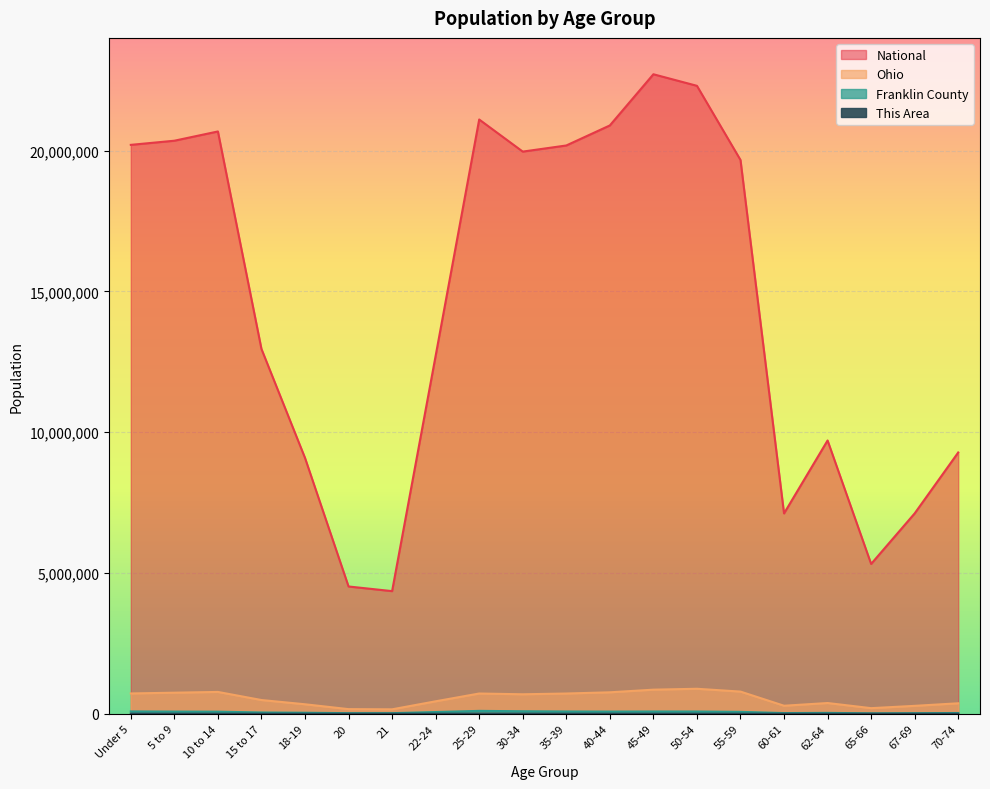

True or false: Franklin County and This Area cross at least once.

False